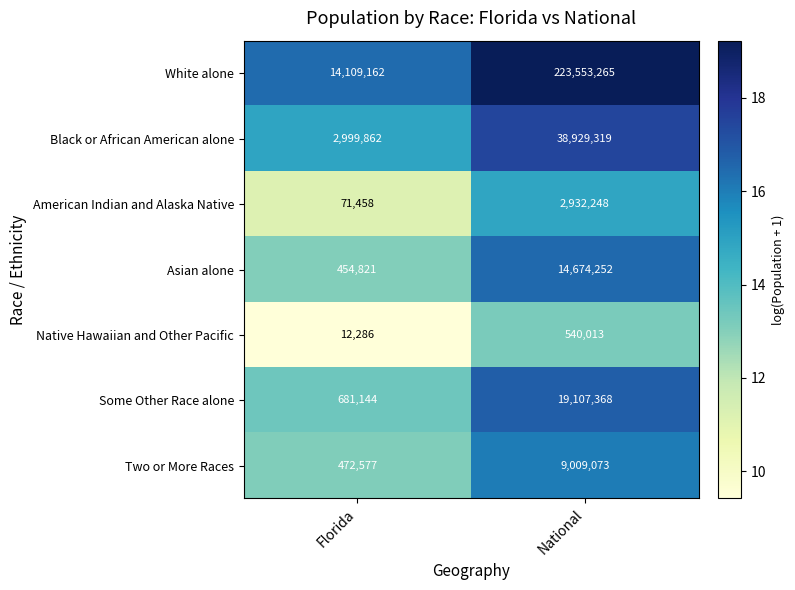

The value of American Indian and Alaska Native at National is 2932248. True or false?

True